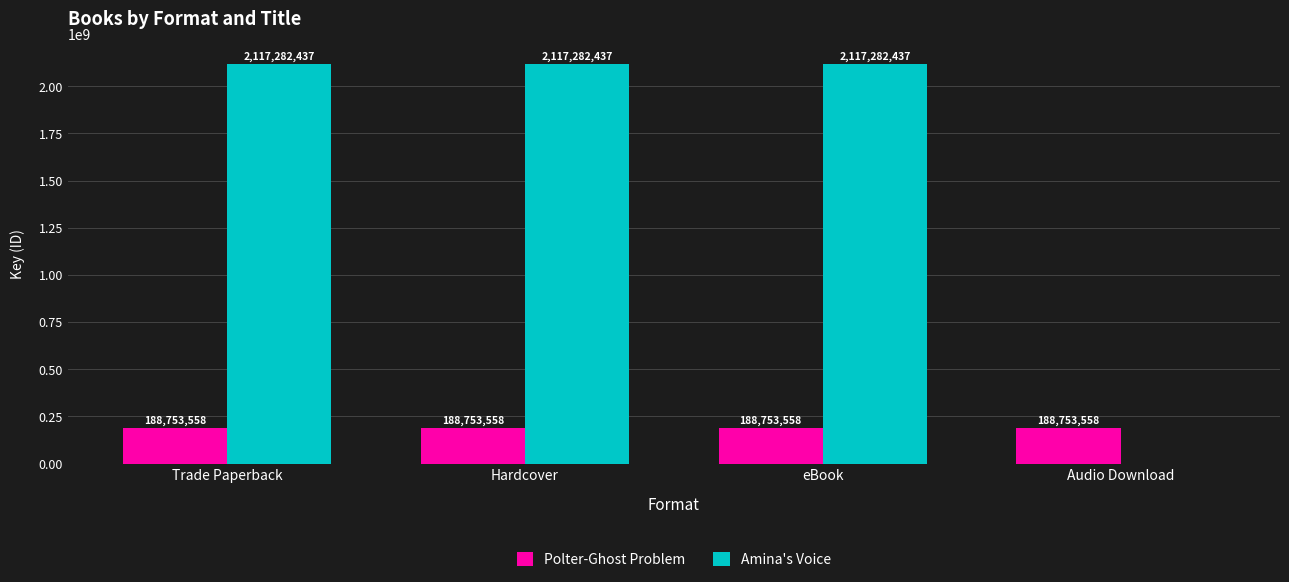

What is the greatest value displayed?

2117282437